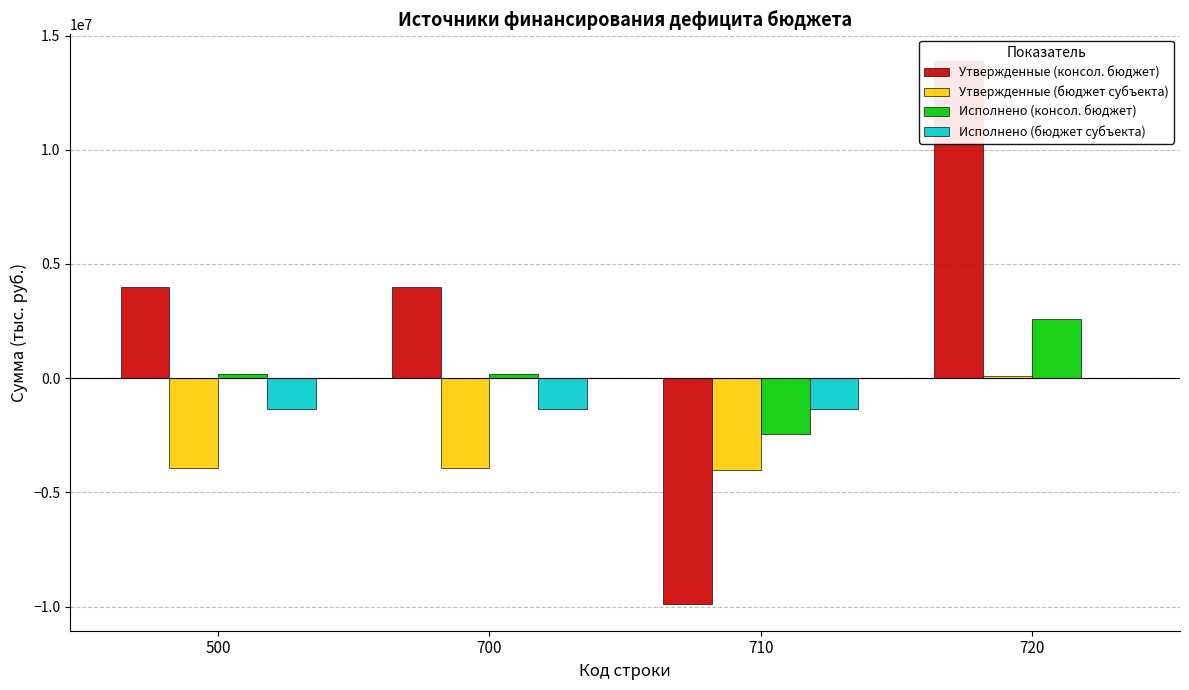

What is the sum of all Исполнено (консол. бюджет) values?

496424.0